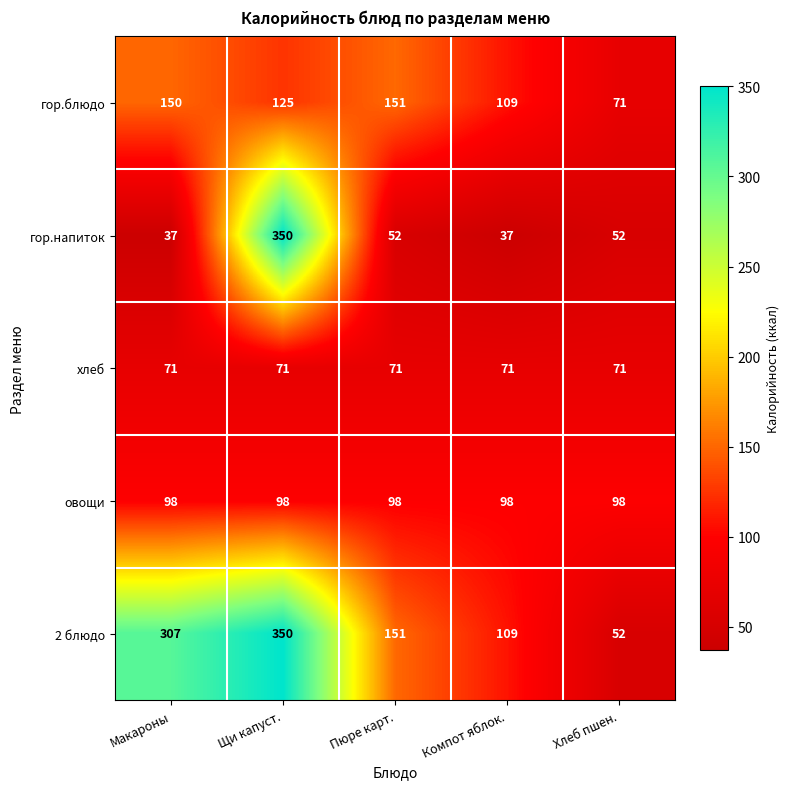

At how many categories does at least one series exceed 101?

4